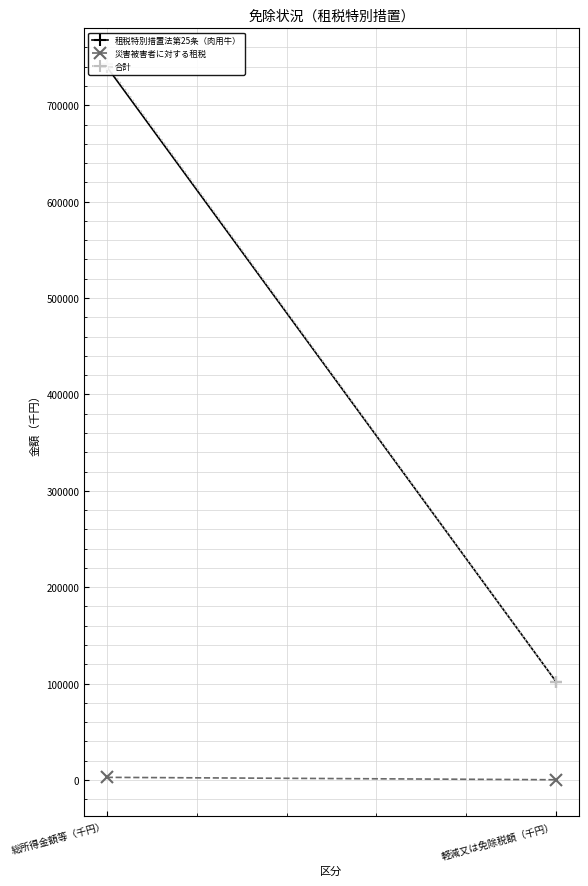

Rank the series by their maximum value, from highest to lowest.

合計, 租税特別措置法第25条（肉用牛）, 災害被害者に対する租税